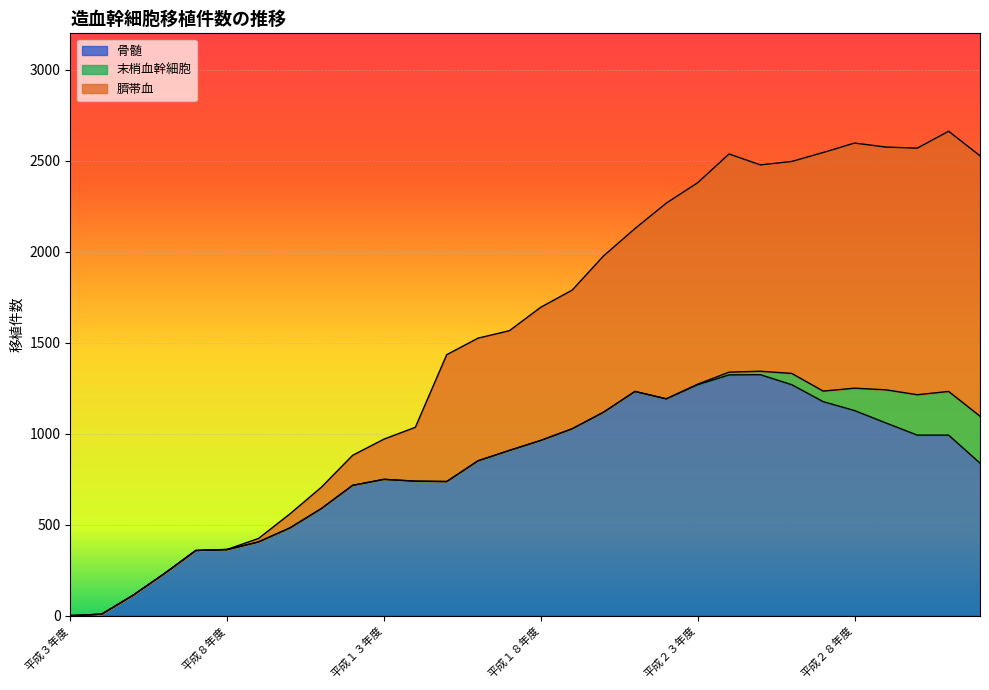

What is the label of the 25th point from the right?

平成８年度